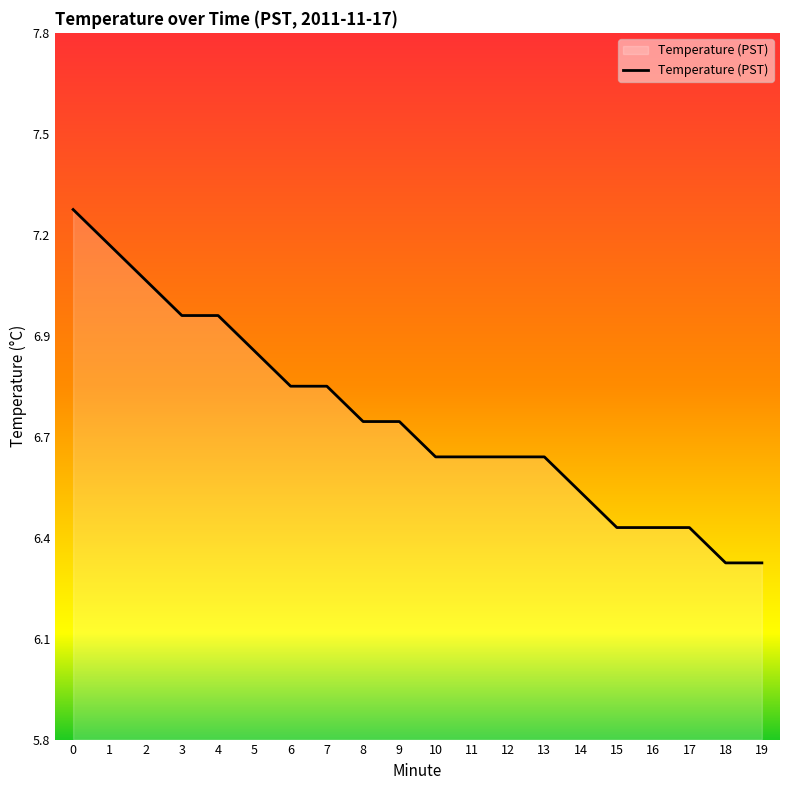

Does the chart display data point markers on the line(s)?

No